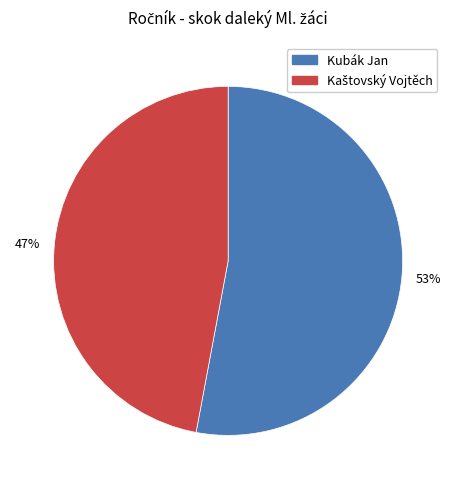

How many slices are in this pie chart?

2